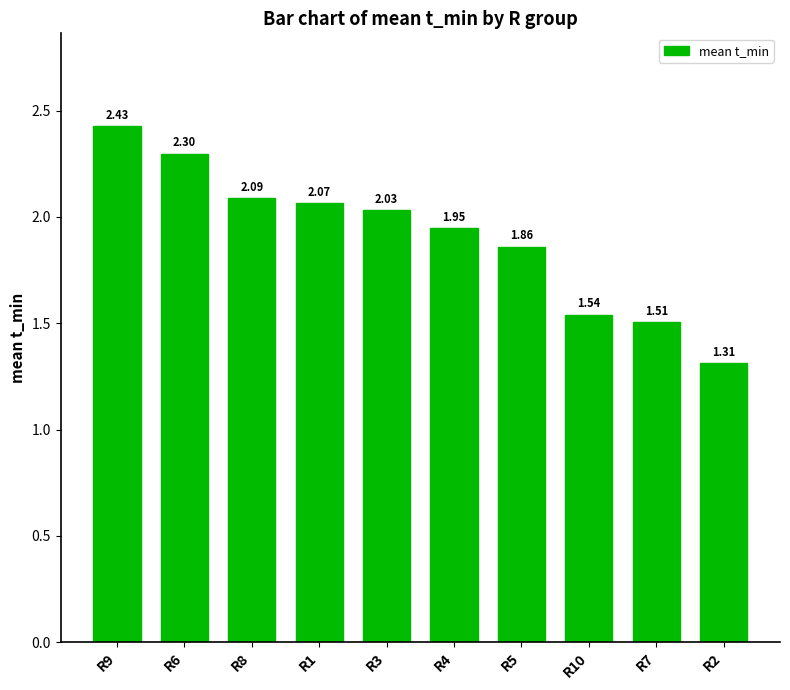

Where does the data first go above 2?

R9